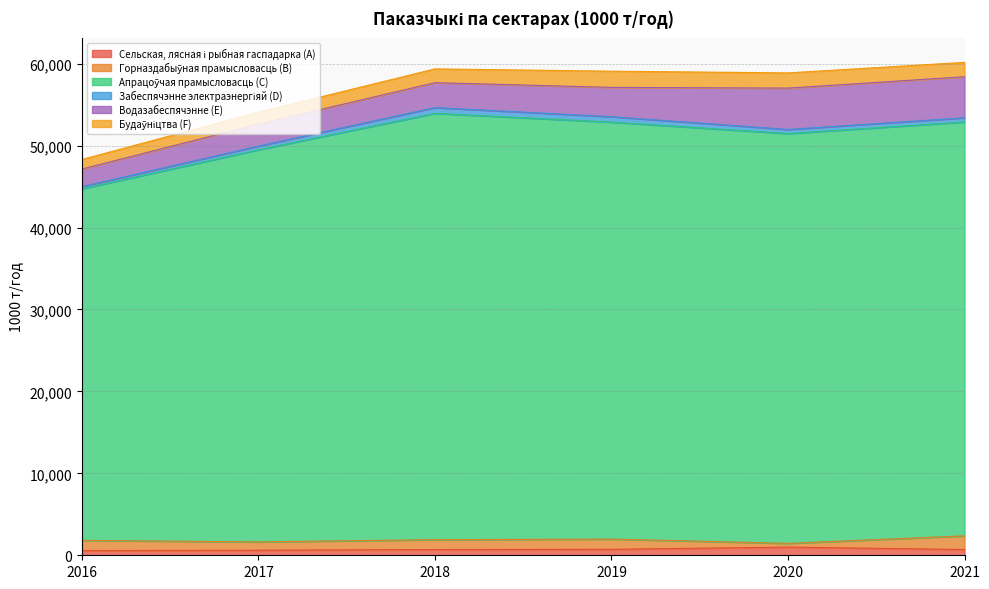

Which series has the largest range (max minus min)?

Апрацоўчая прамысловасць (C)